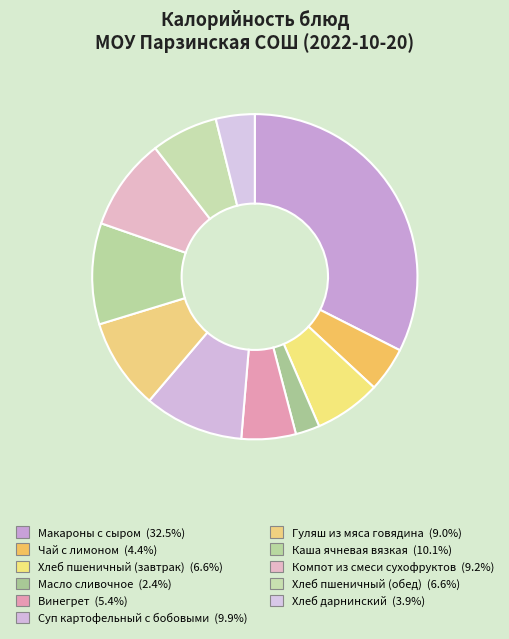

The Компот из смеси сухофруктов slice represents 9% of the pie. True or false?

True